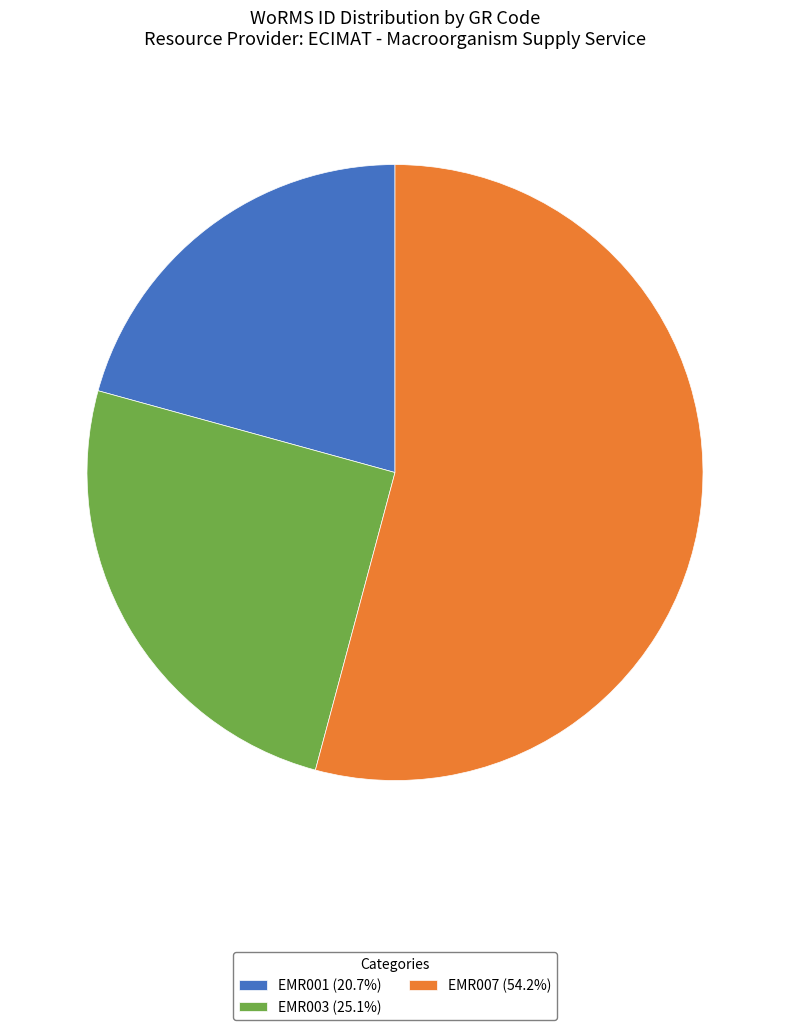

Approximately how many times larger is the value at EMR001 (20.7%) compared to EMR003 (25.1%)?

0.8